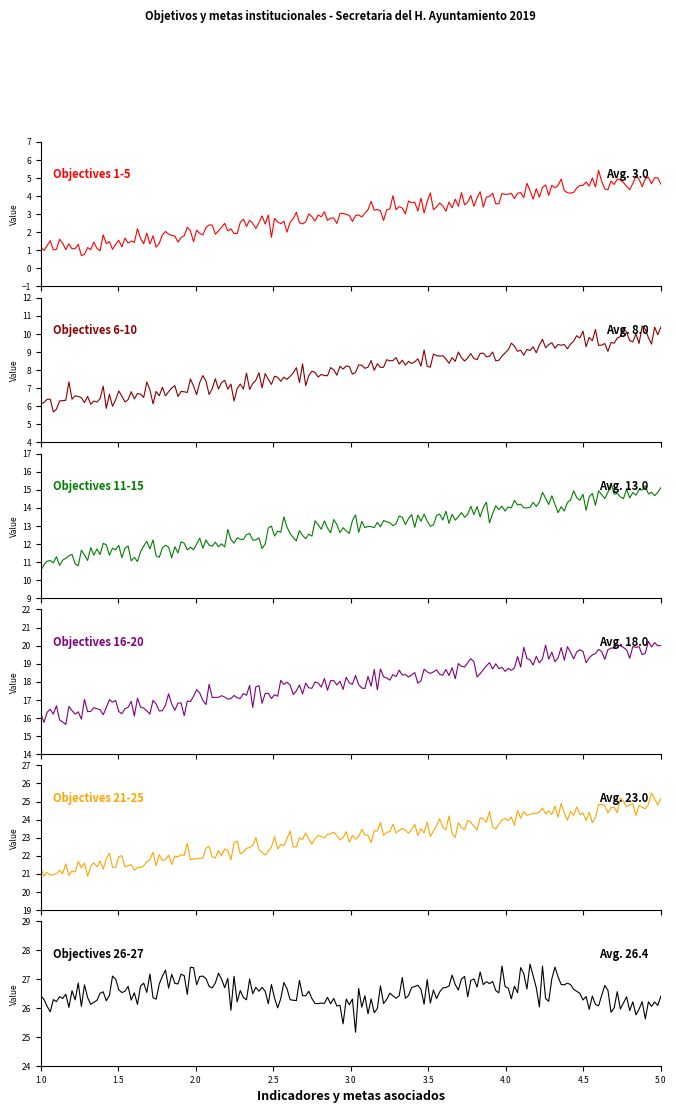

The value of Objectives 11-15 at 5 is 15. True or false?

True